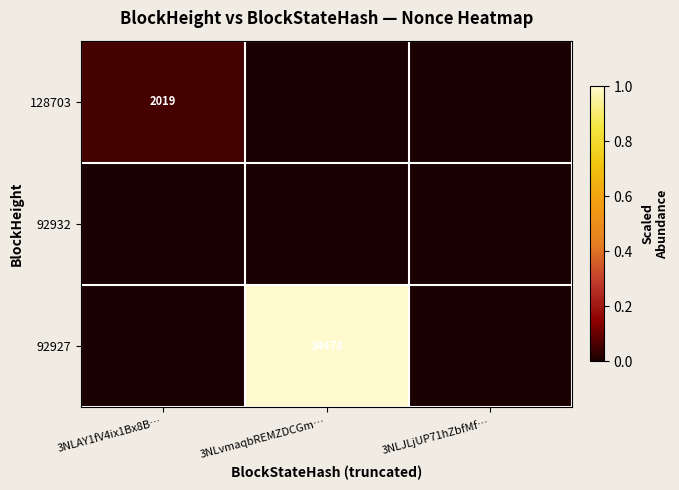

Which label corresponds to the largest value in the chart?

3NLvmaqbREMZDCGm…